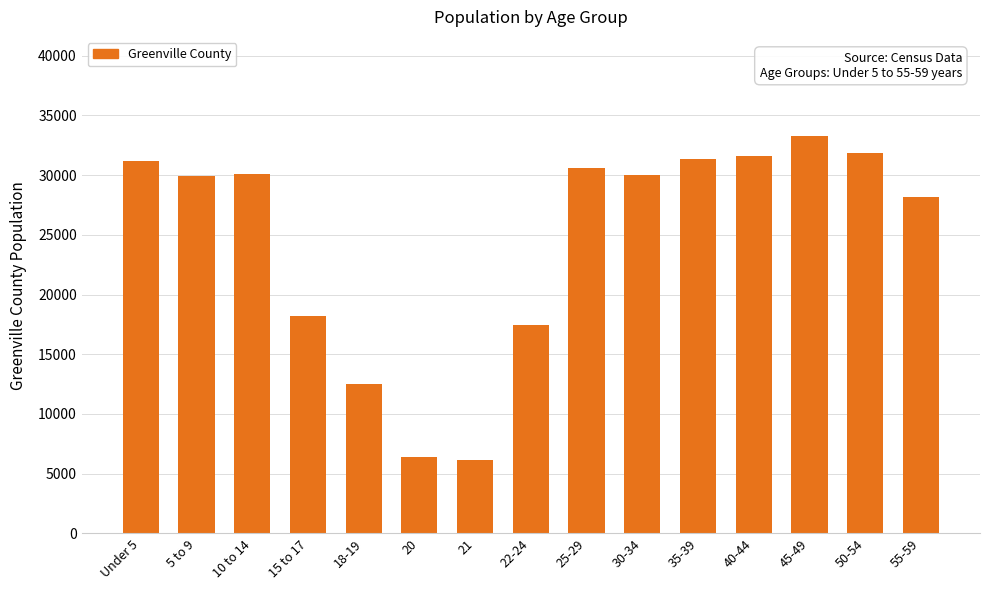

What is the label of the 1st bar from the right?

55-59